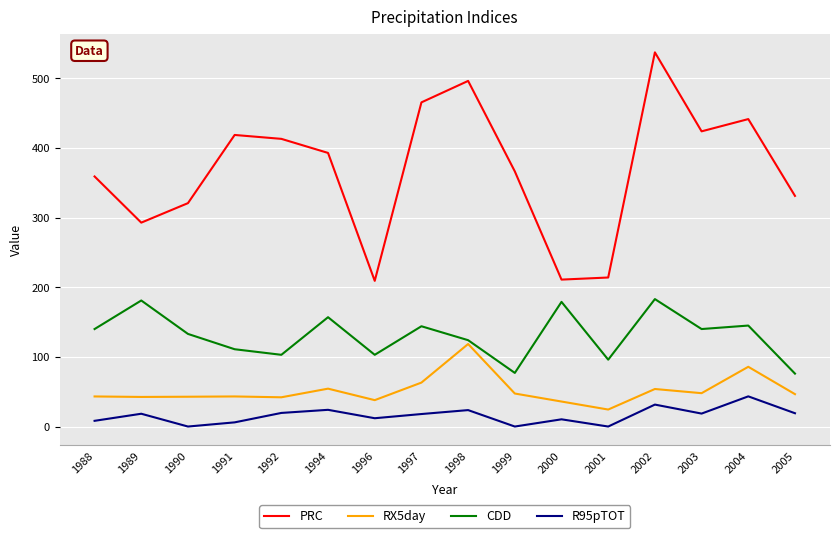

What is the highest value of the R95pTOT series?

43.3